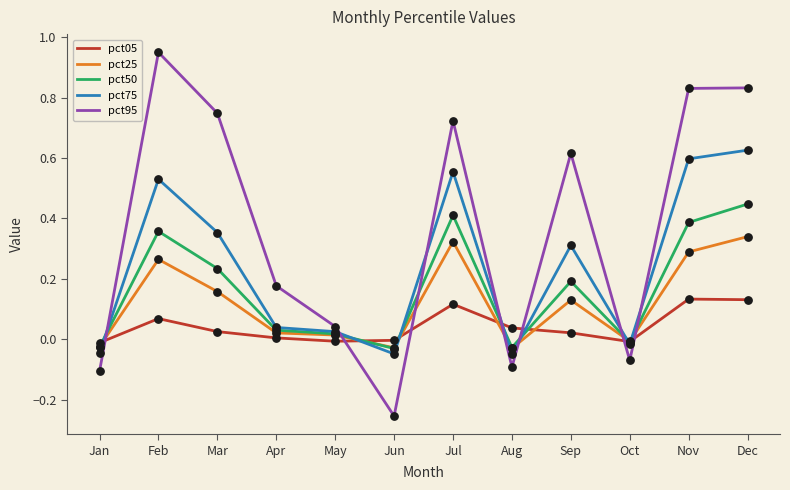

What are all the series names shown in the legend?

pct05, pct25, pct50, pct75, pct95